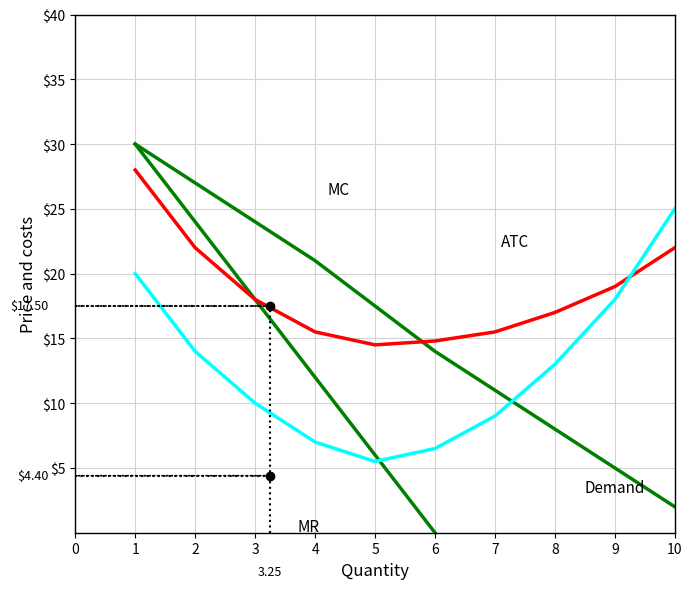

The value of ATC at 4 is 24.7. True or false?

False